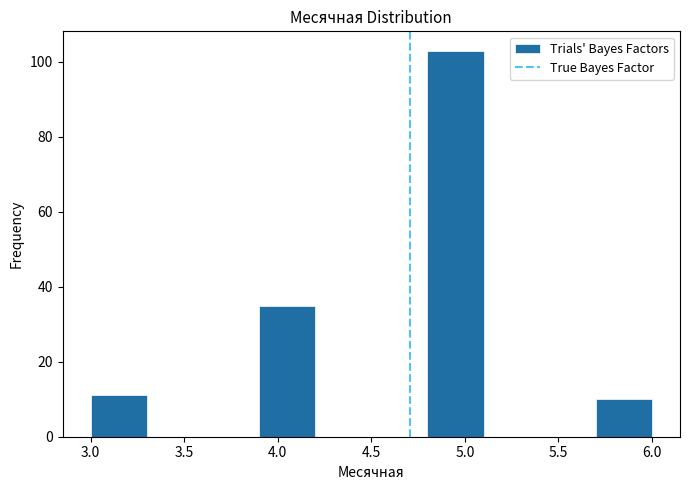

Reading left to right, transcribe this chart: for each bar, give the range it covers on the x-axis and its height. The values are not printed on the chart, so give them approximately, as read against the axis.

3.0 to 3.3: 12
3.3 to 3.6: 0
3.6 to 3.9: 0
3.9 to 4.2: 36
4.2 to 4.5: 0
4.5 to 4.8: 0
4.8 to 5.1: 104
5.1 to 5.4: 0
5.4 to 5.7: 0
5.7 to 6.0: 10